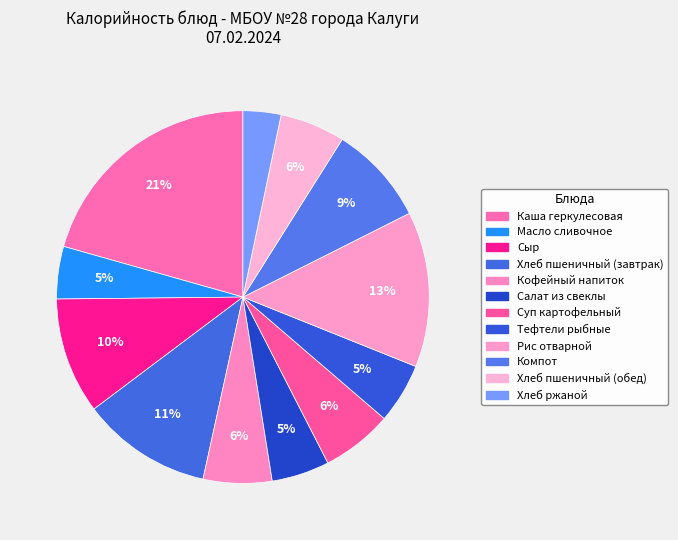

To the nearest percent, what portion does Каша геркулесовая represent?

21%